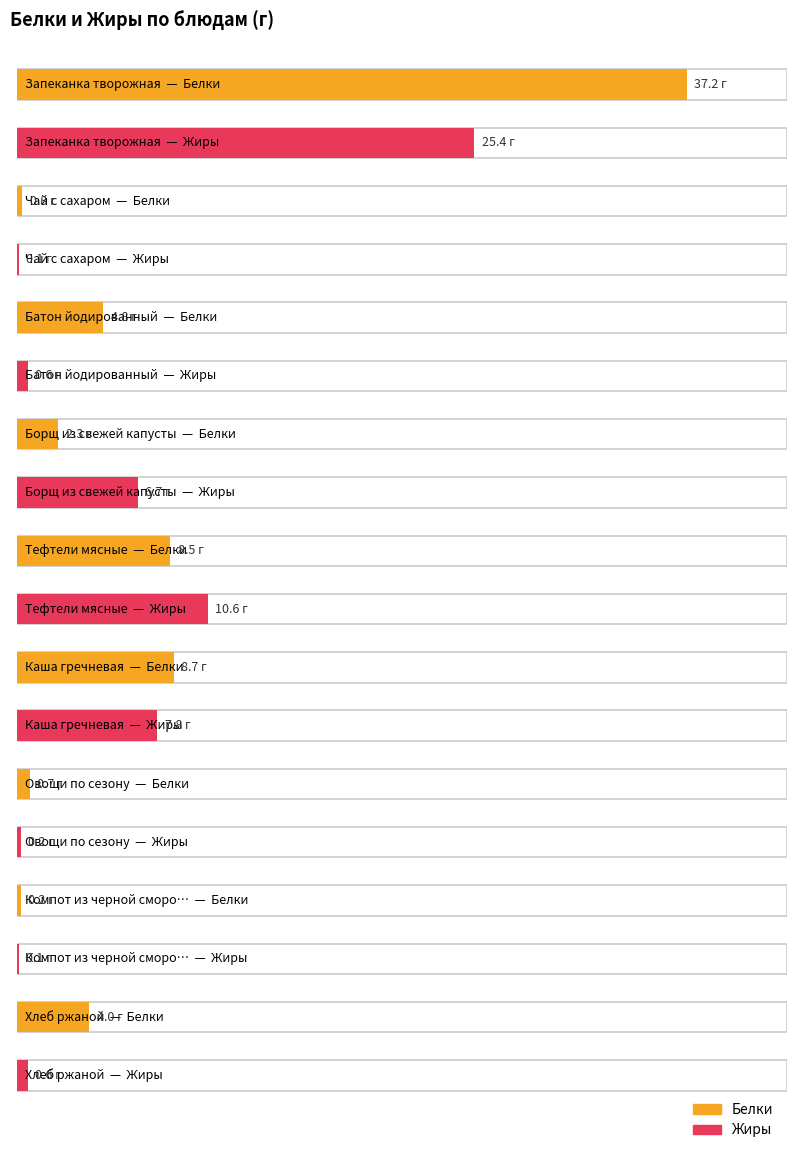

Read the Жиры value at Запеканка творожная.

25.4